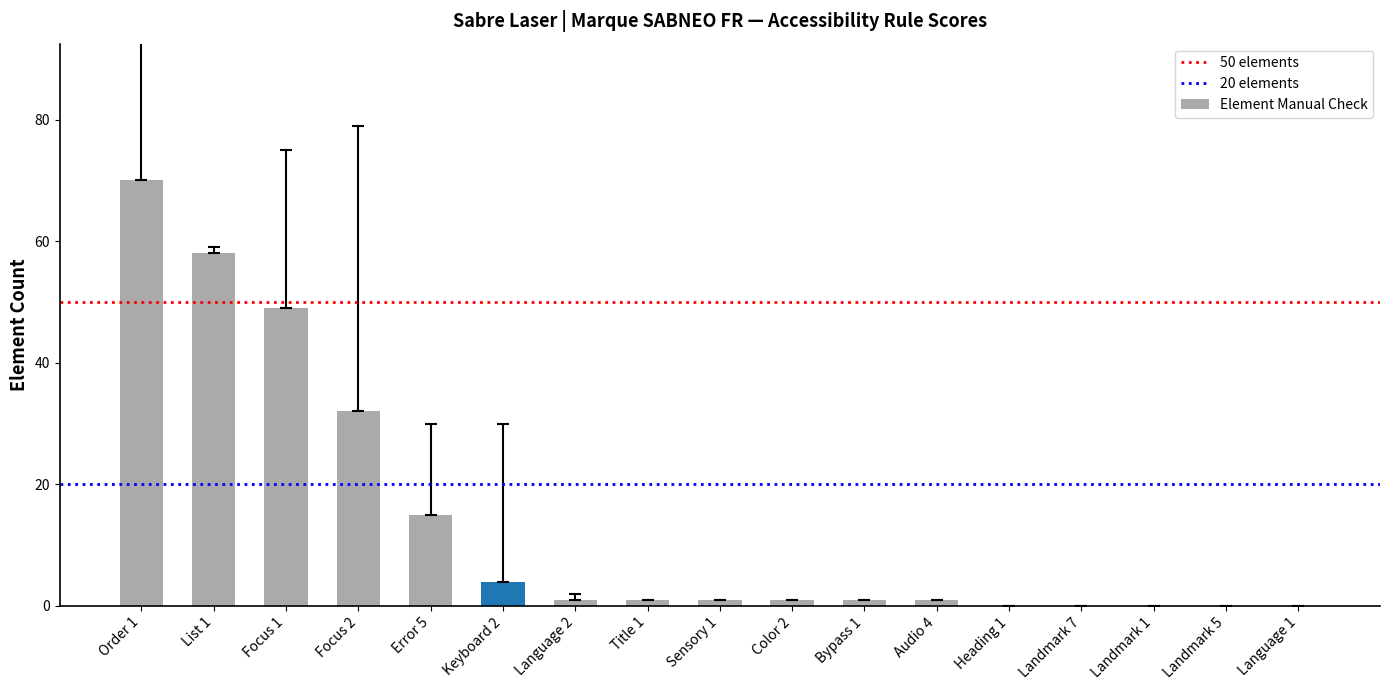

Reading left to right, extract all data points from this chart.

Order 1=70	List 1=58	Focus 1=49	Focus 2=32	Error 5=15	Keyboard 2=4	Language 2=1	Title 1=1	Sensory 1=1	Color 2=1	Bypass 1=1	Audio 4=1	Heading 1=0	Landmark 7=0	Landmark 1=0	Landmark 5=0	Language 1=0